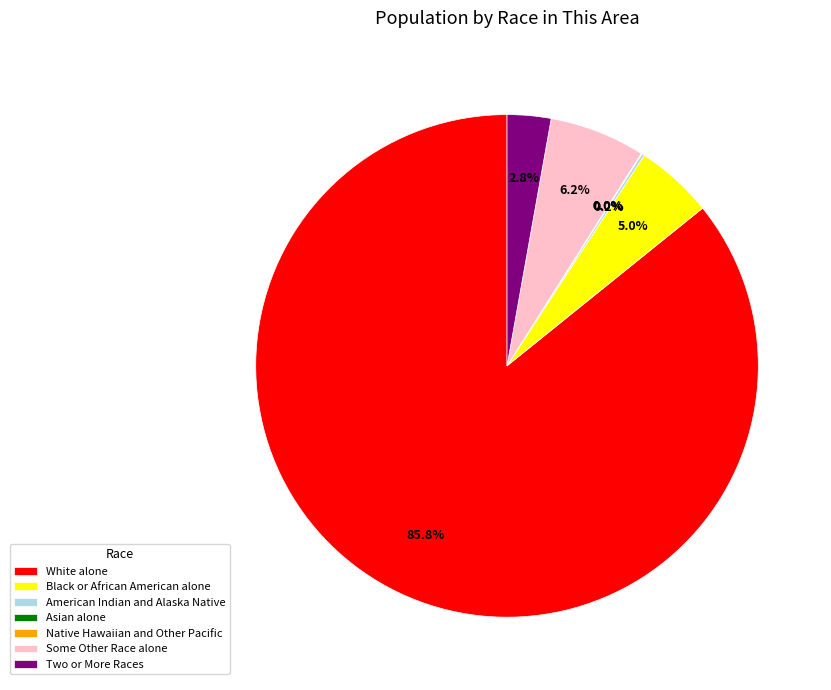

The Black or African American alone slice represents 5% of the pie. True or false?

True